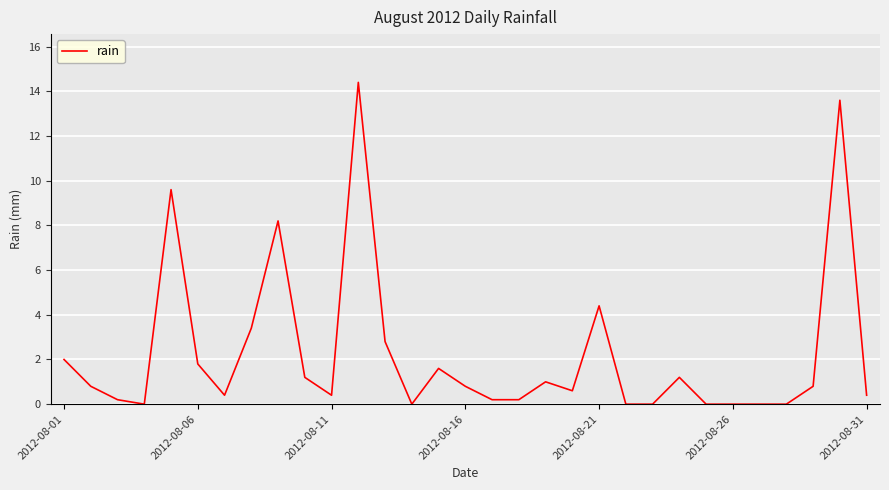

What is the greatest value displayed?

14.4